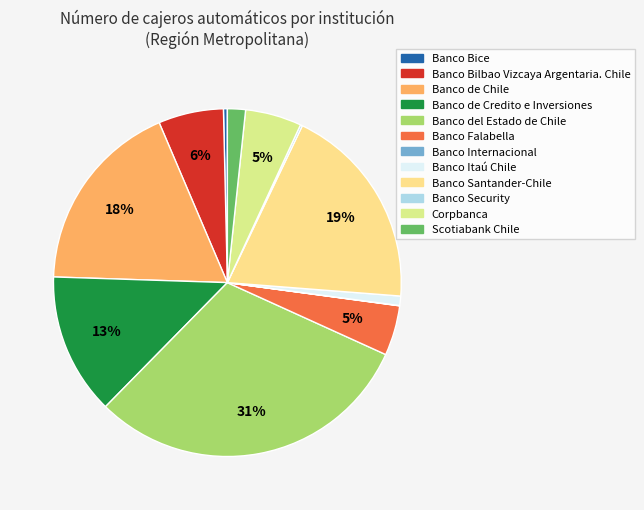

Is there any slice that represents more than half of the pie?

No